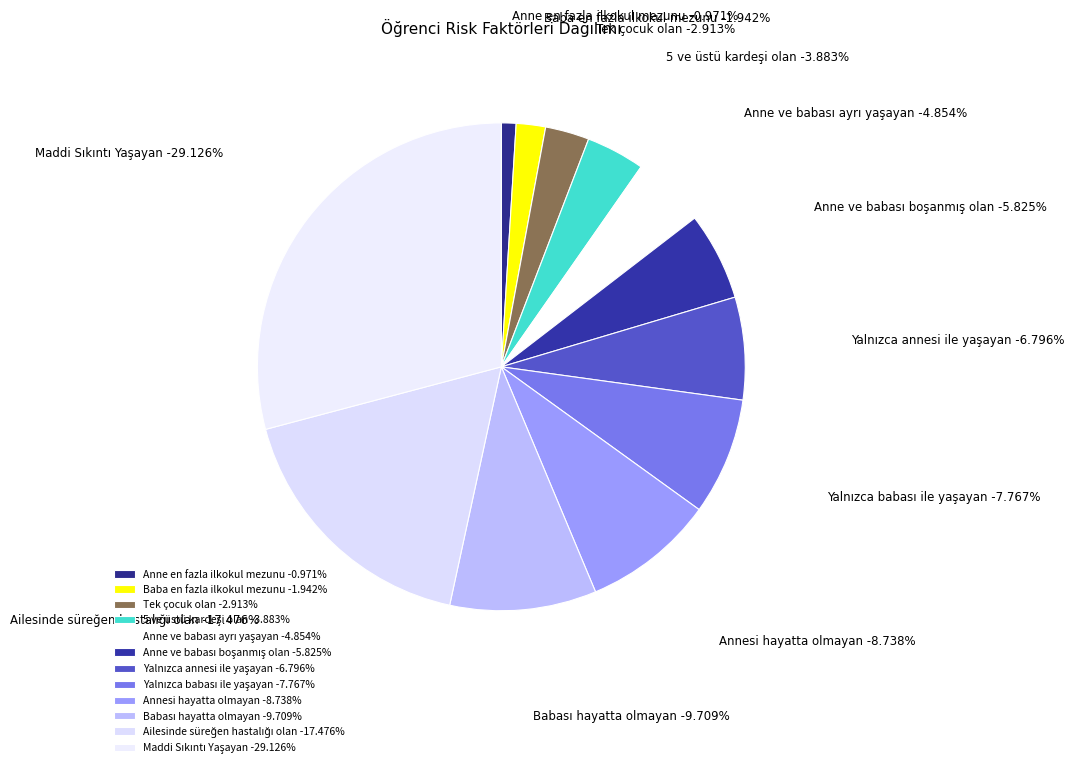

How many slices are in this pie chart?

12